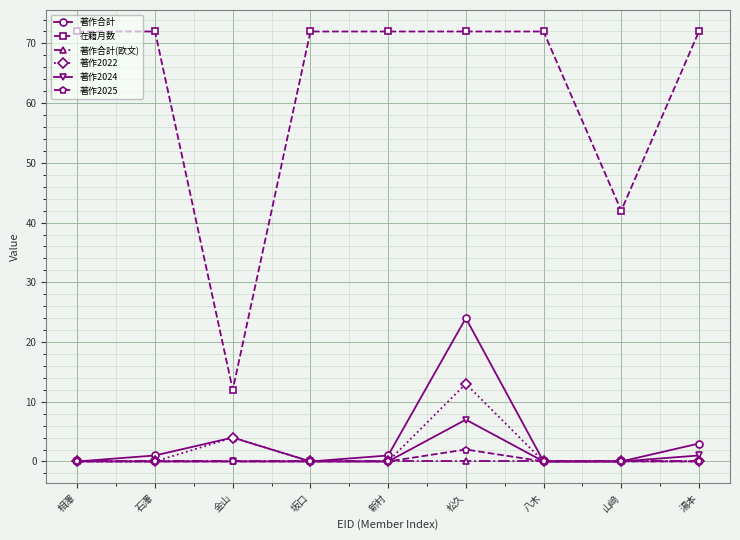

What is the sum of all 著作2022 values?

17